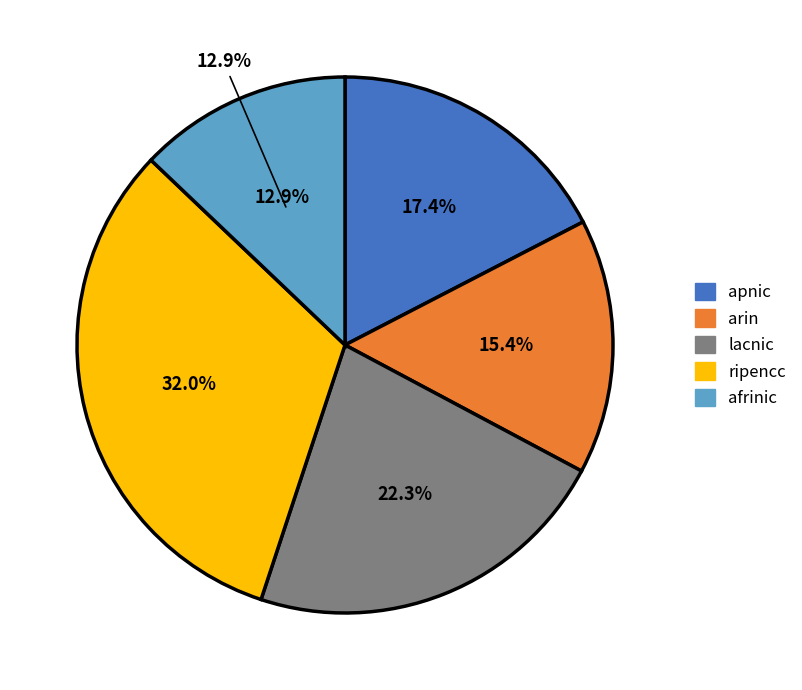

Which has a higher value, arin or apnic?

apnic